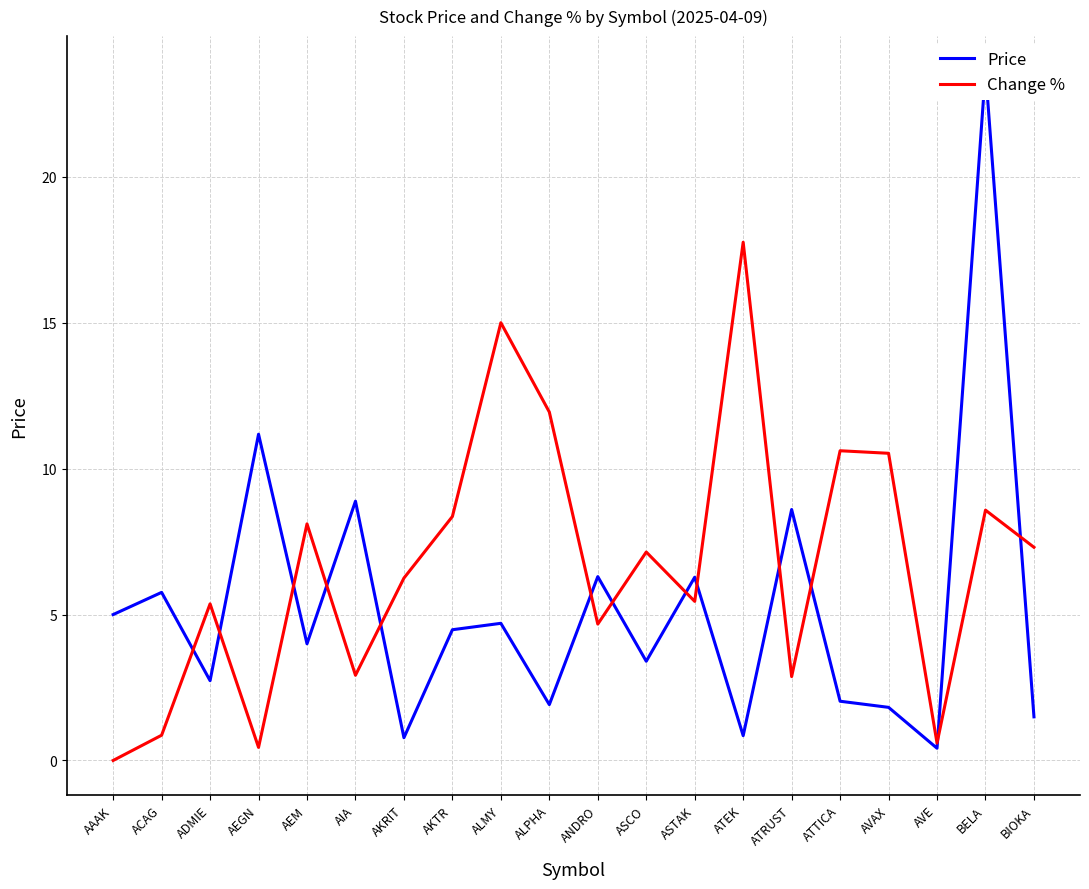

What is the total value across all series at BIOKA?

8.8